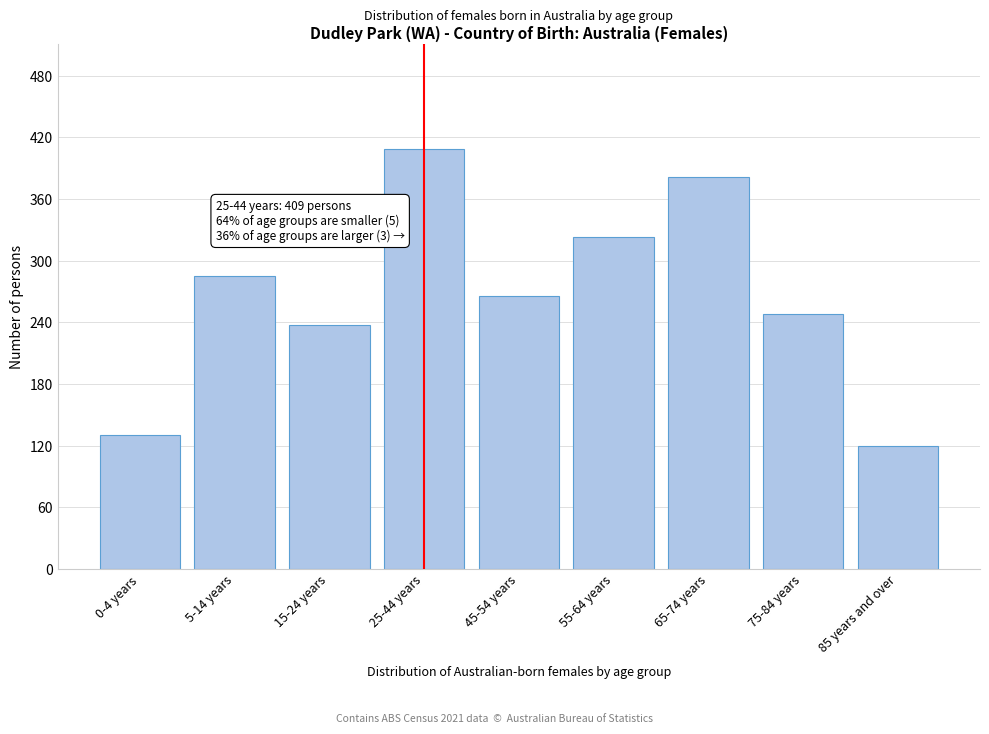

Reading left to right, list all the values displayed in this chart.

130	285	237	409	266	323	381	248	120